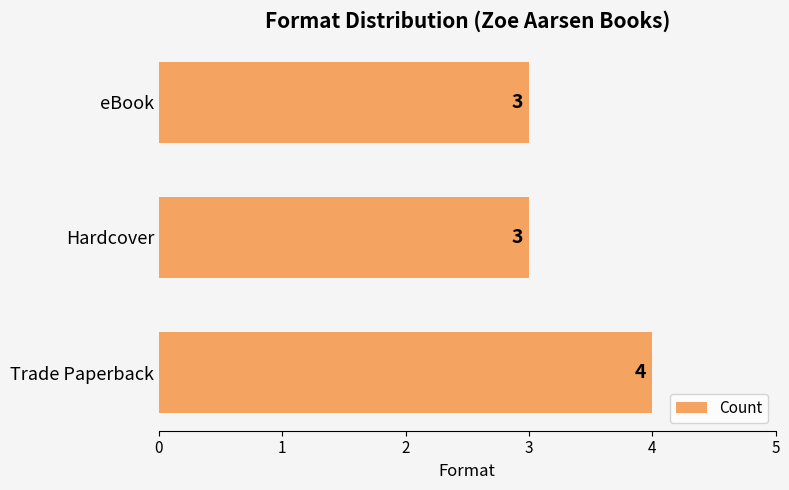

Which category has the highest value across all series?

Trade Paperback